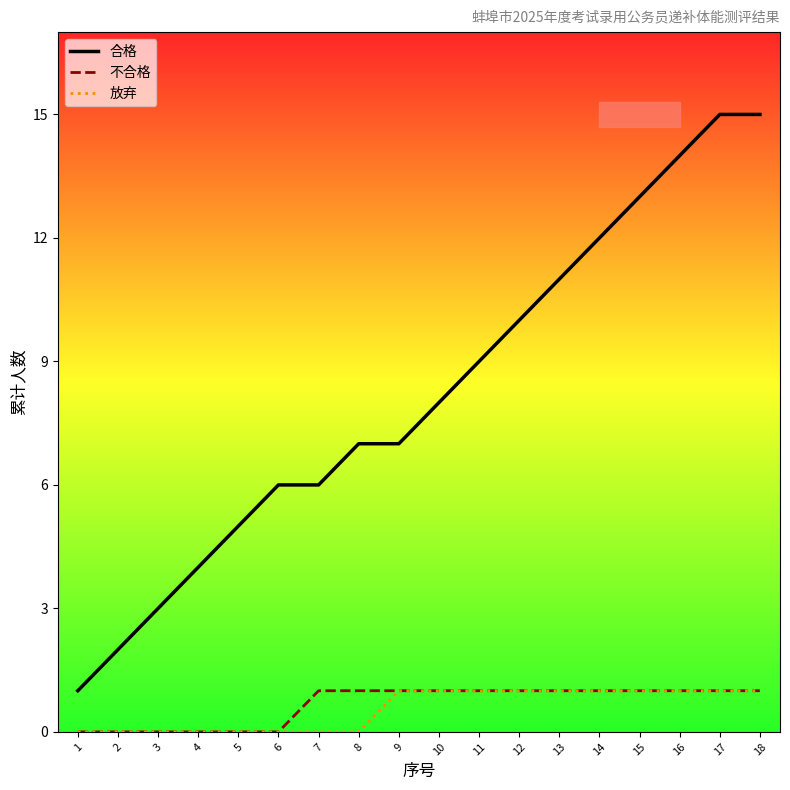

What is the spread (max minus min) of values at 10?

7